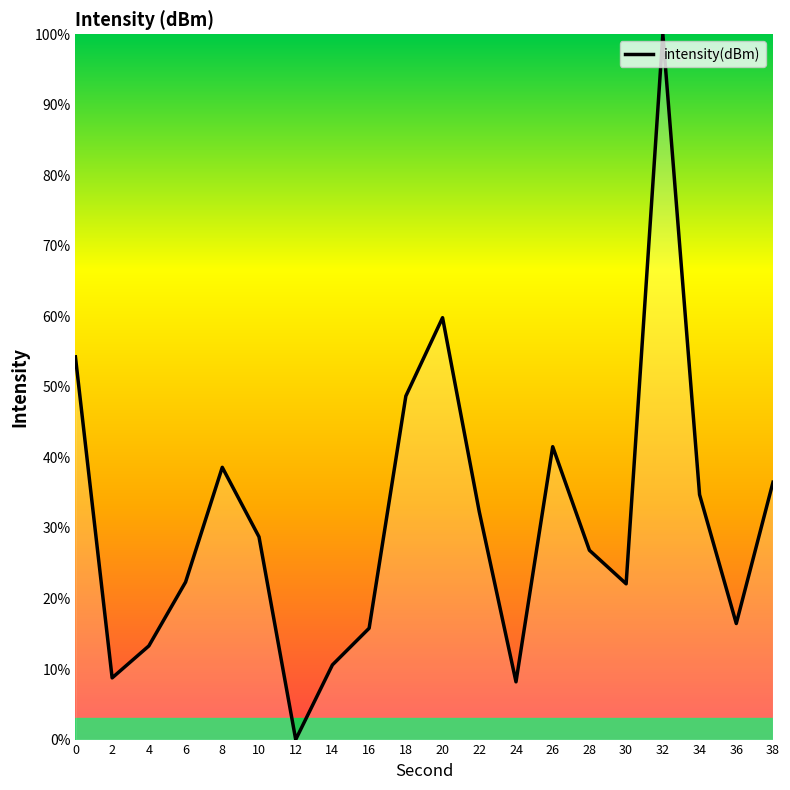

Is it true that the value at 14 is 10.6?

True